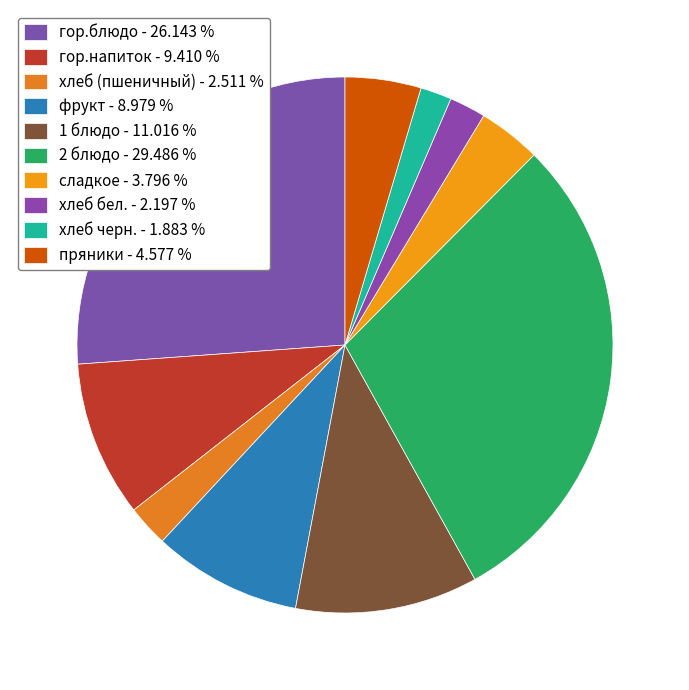

What percentage is the хлеб черн. slice, to the nearest percent?

2%